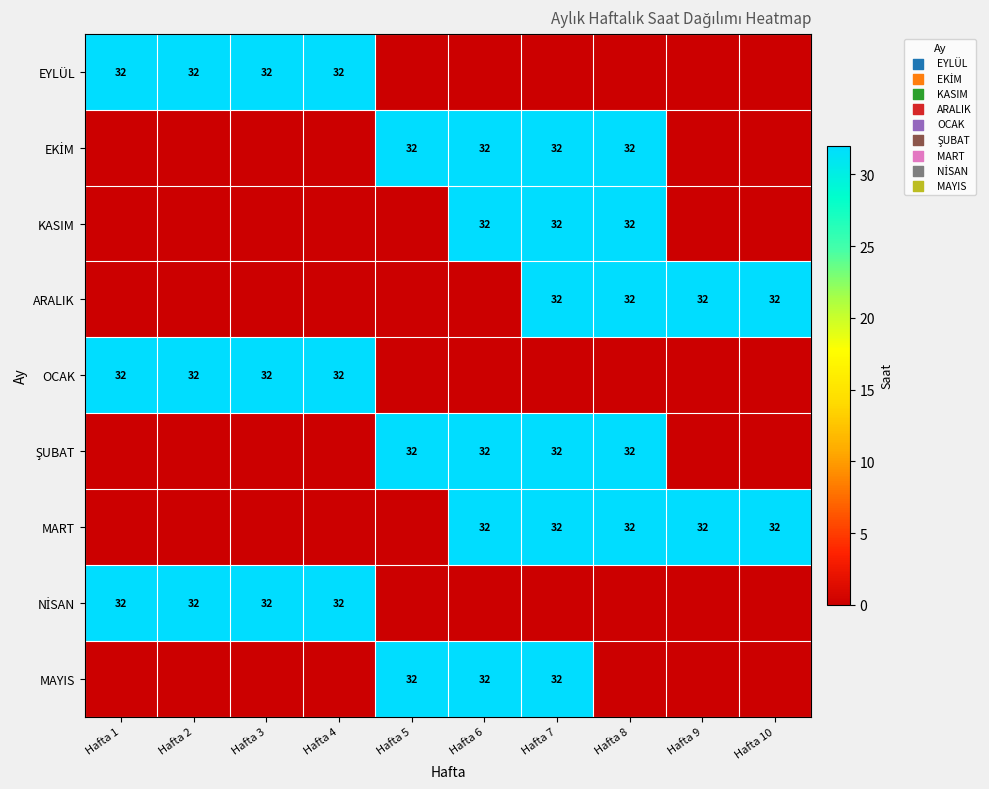

Which category has the lowest value across all series?

Hafta 5